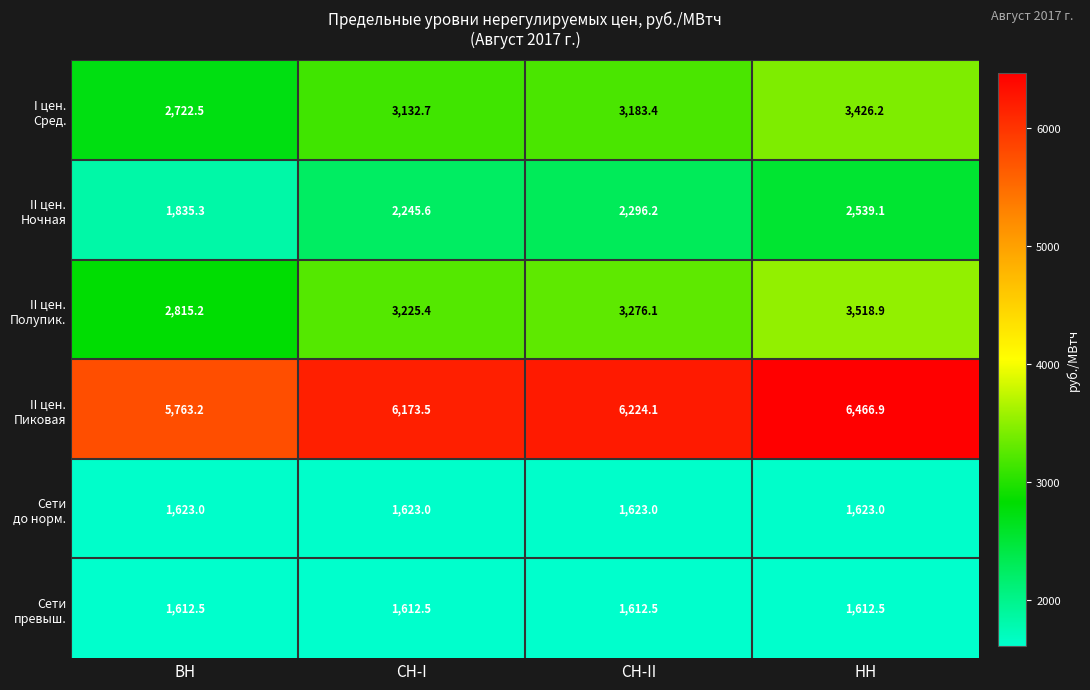

At how many categories does at least one series exceed 2019?

4